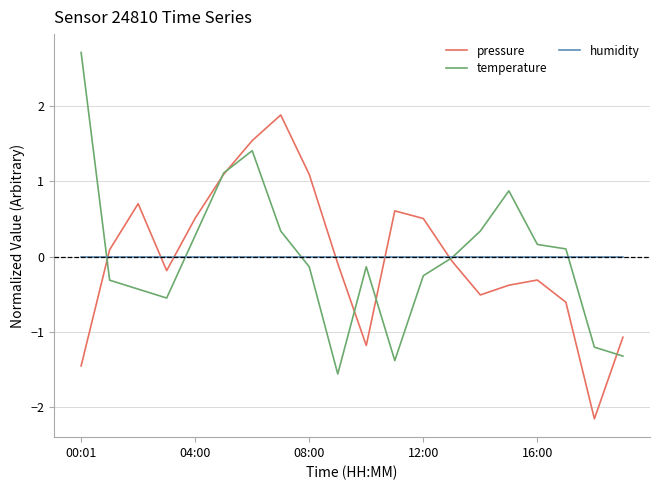

List the series in order of their peak value, lowest first.

humidity, pressure, temperature